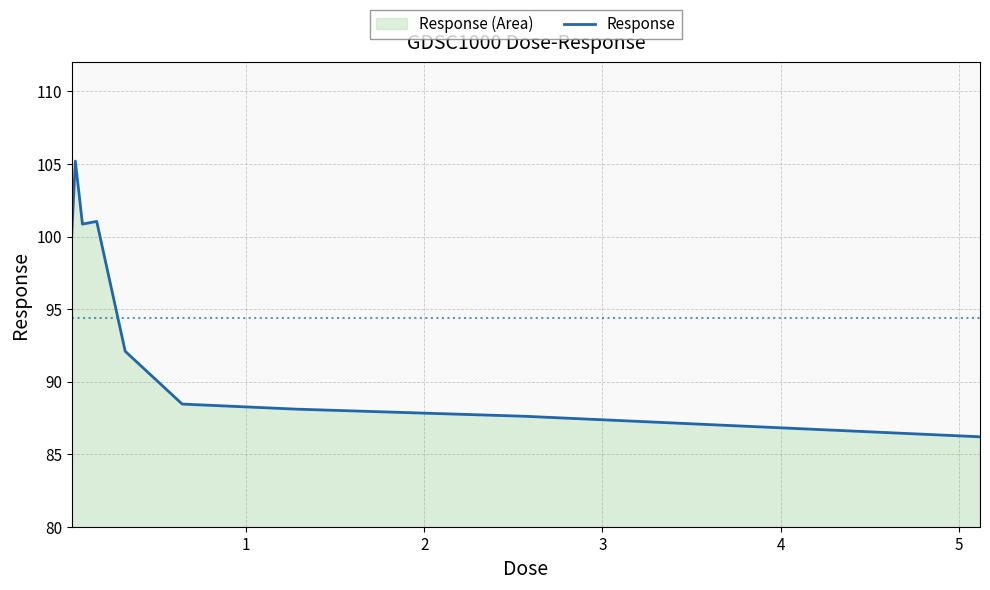

What is the difference between the maximum and minimum values?

19.0